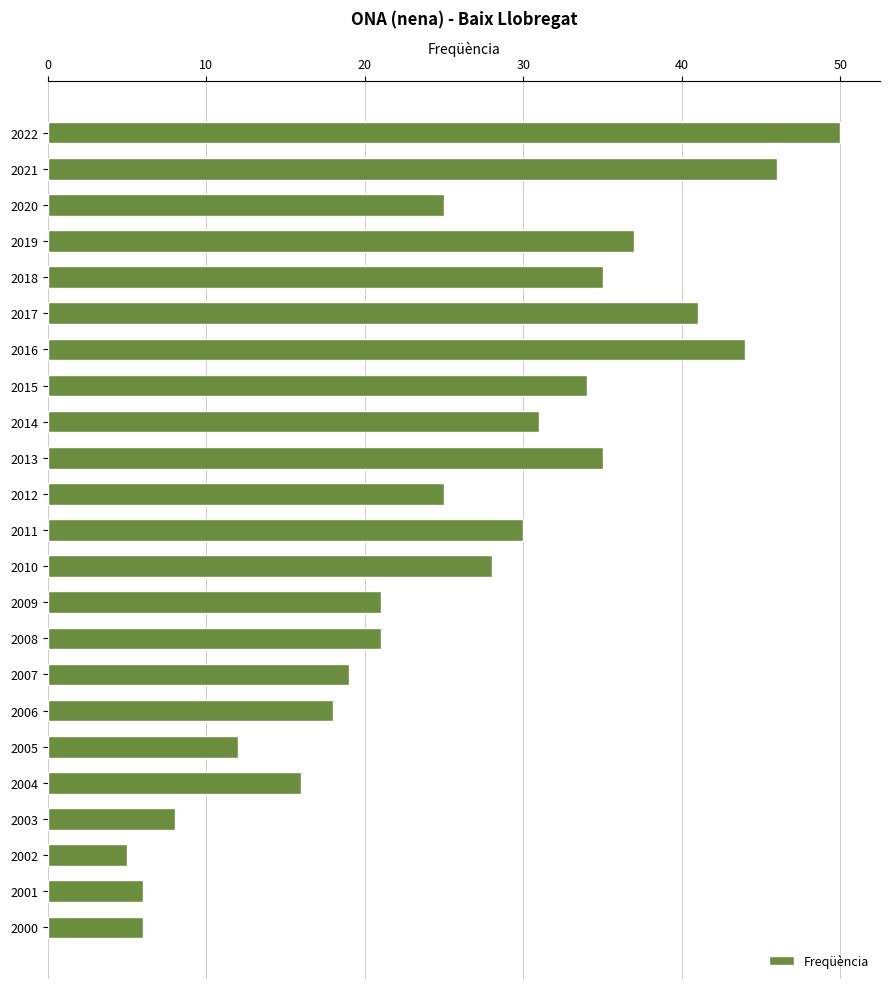

Reading bottom to top, what are all the values shown in this chart?

6	6	5	8	16	12	18	19	21	21	28	30	25	35	31	34	44	41	35	37	25	46	50